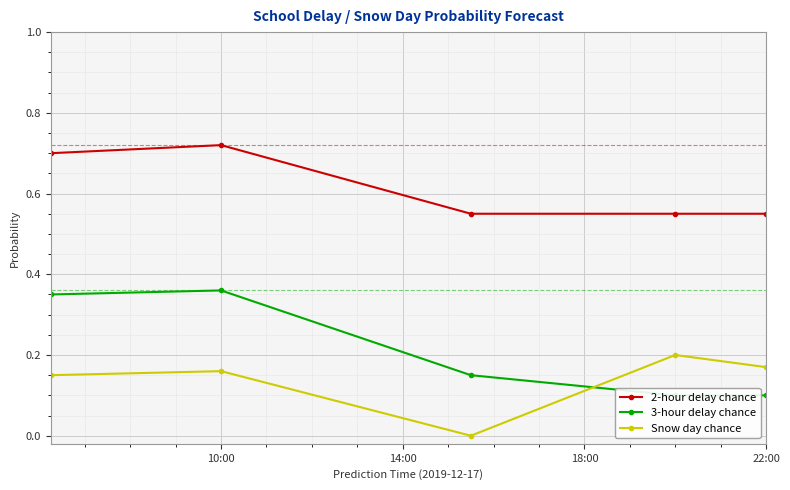

How many interior local valleys does the Snow day chance series have?

1